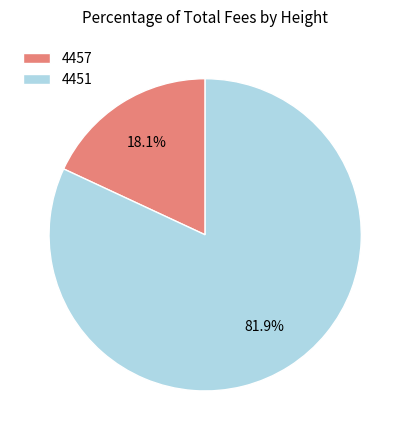

To the nearest percent, what percentage of the pie is 4457?

18%